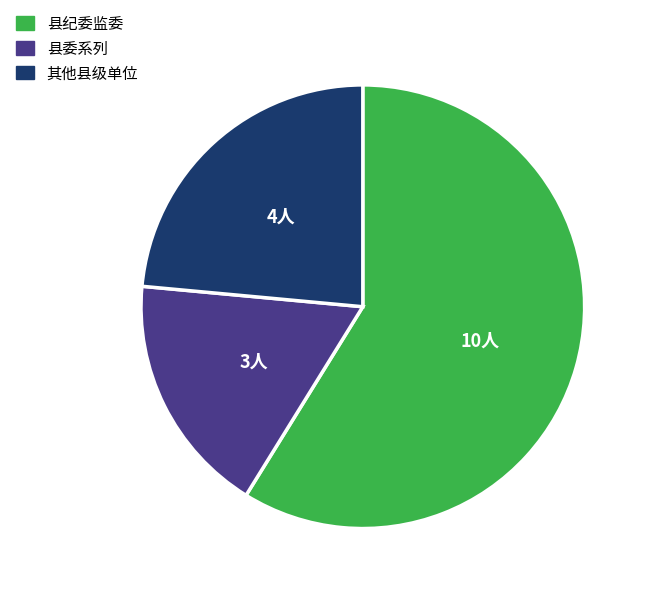

Which category accounts for the majority?

县纪委监委